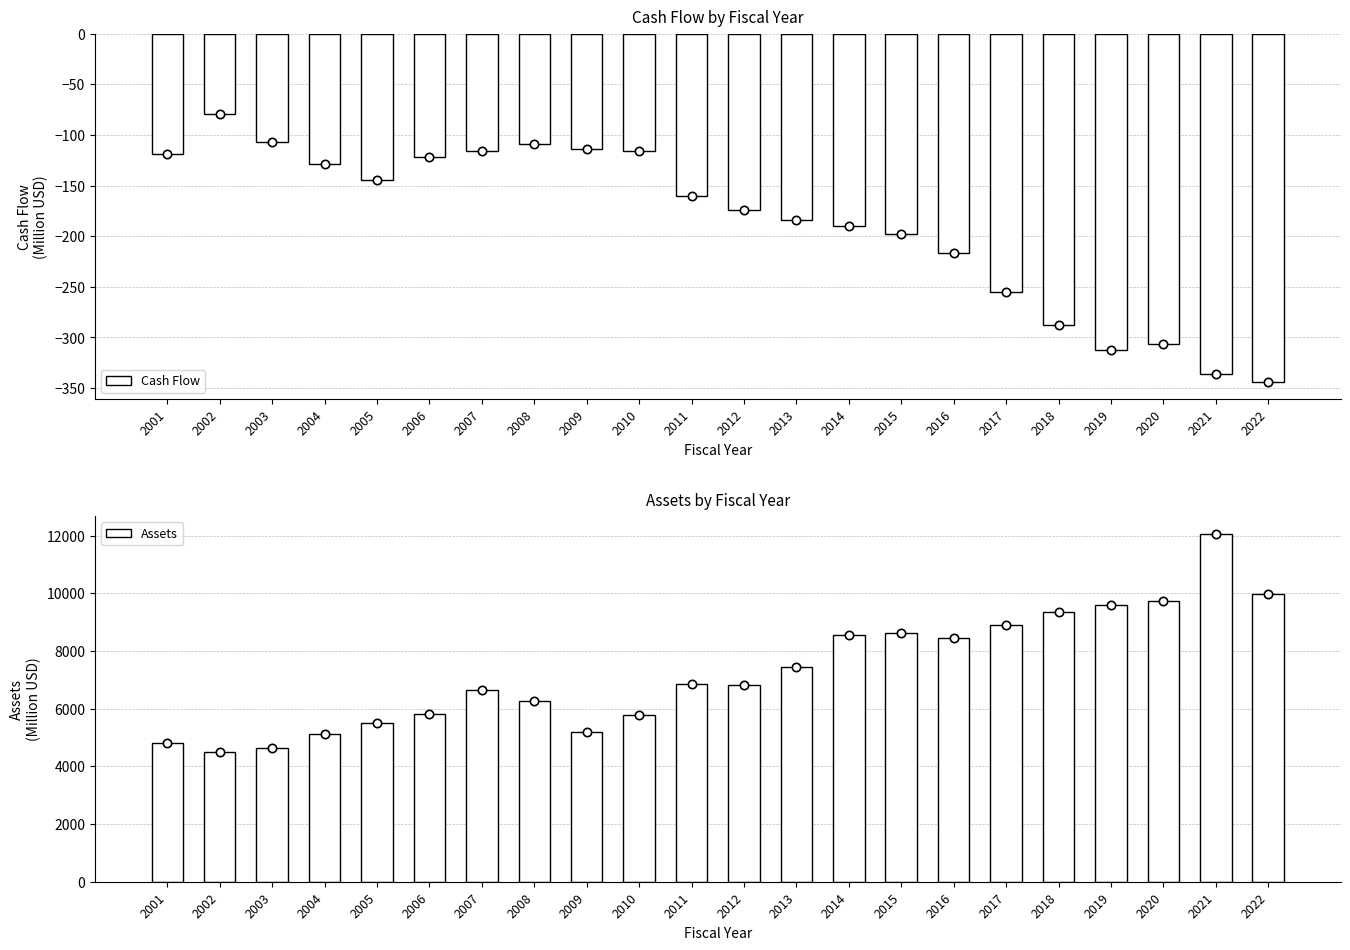

The value of Assets at 2007 is 6640.5. True or false?

True